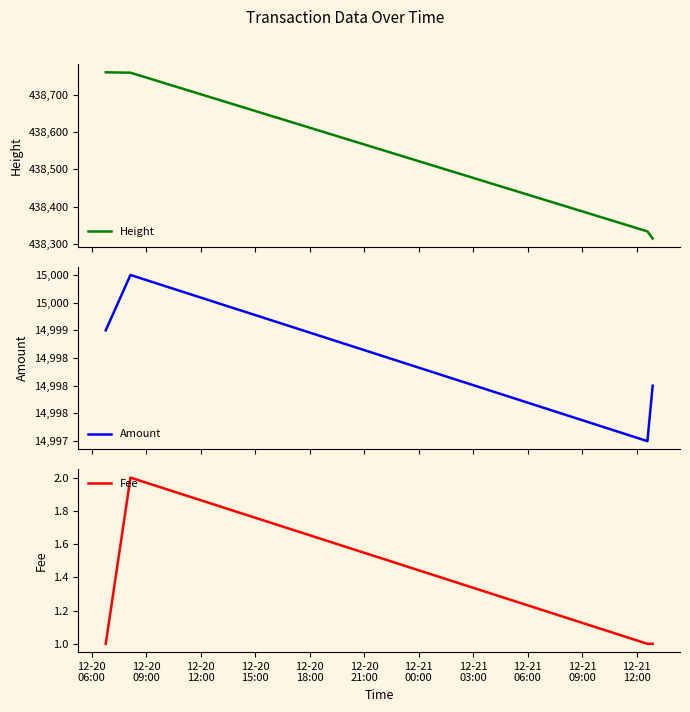

Count the Fee values in the range 1 to 2.

4